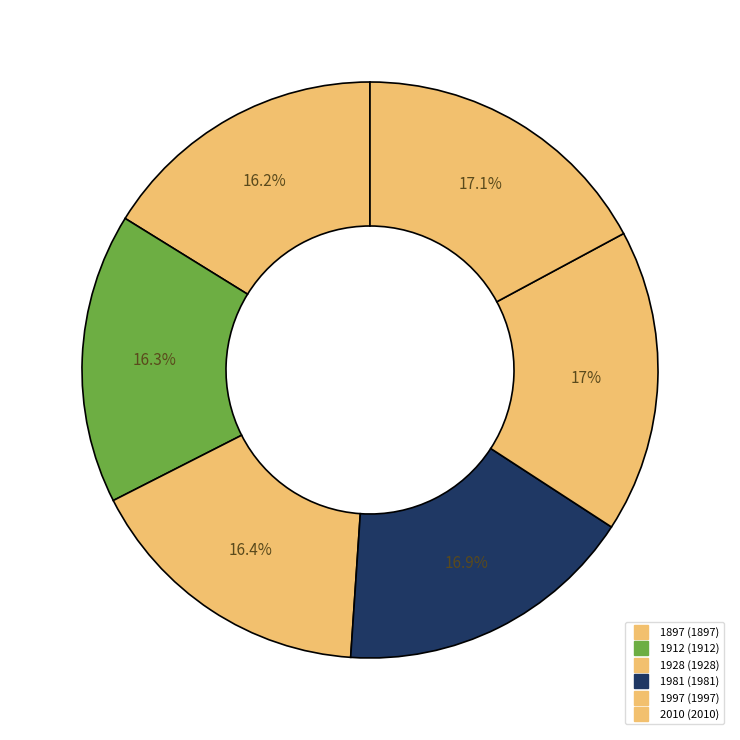

Count the number of slices in the pie.

6